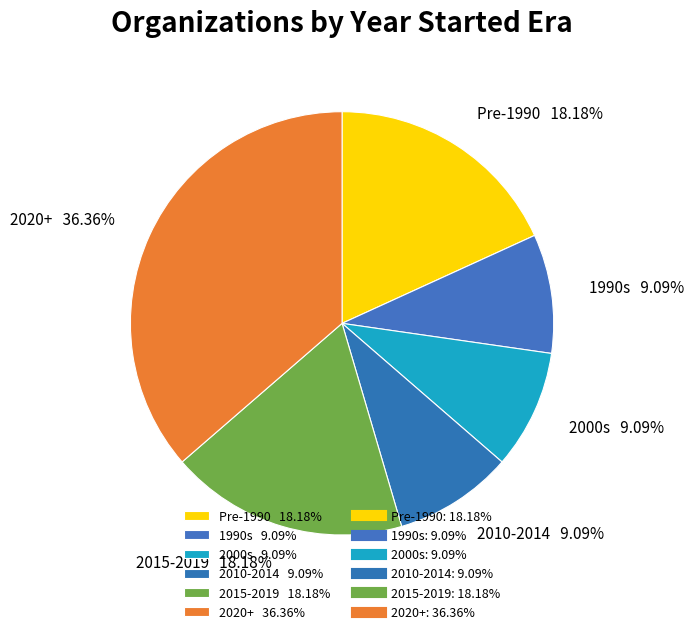

Approximately how many times larger is the value at 2020+ 36.36% compared to 2010-2014 9.09%?

4.0